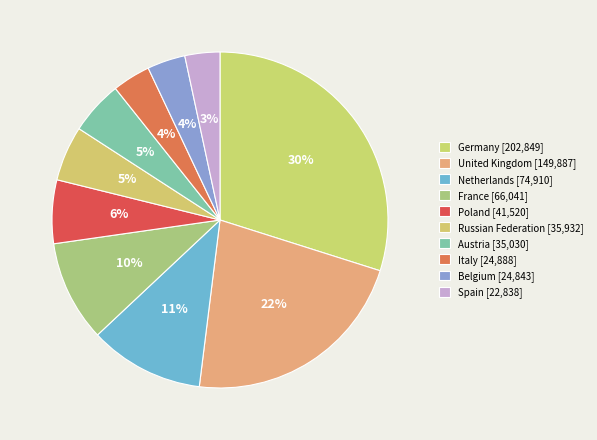

What percentage is NOT represented by Austria?

94.8%